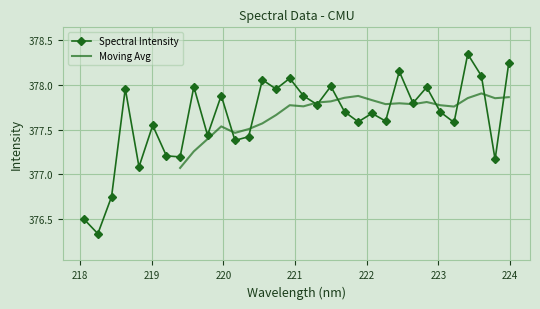

The value at 219.2067 is 377.2. True or false?

True